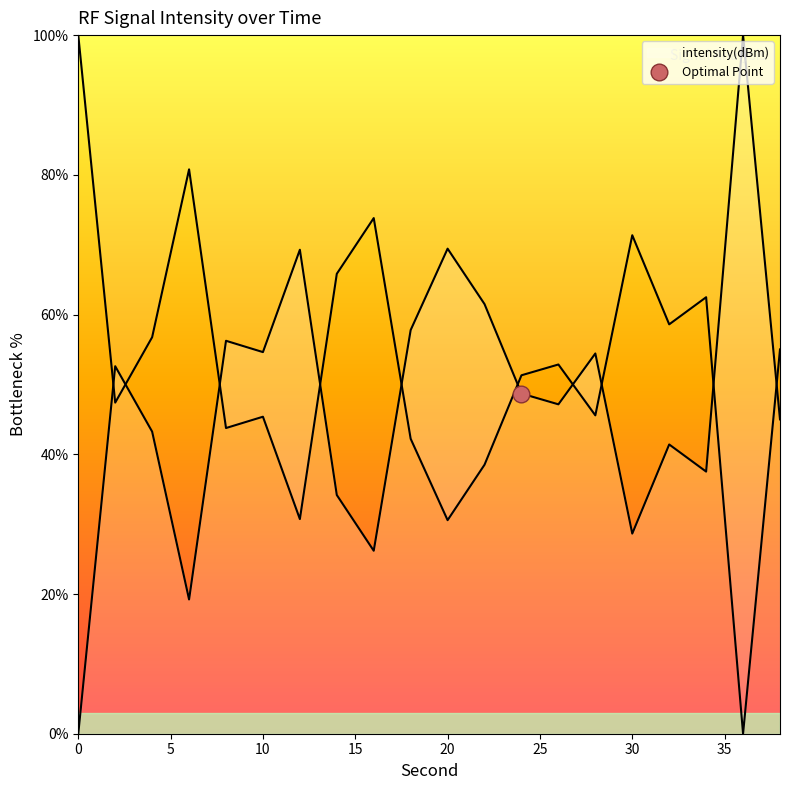

Does the chart display data point markers on the line(s)?

No